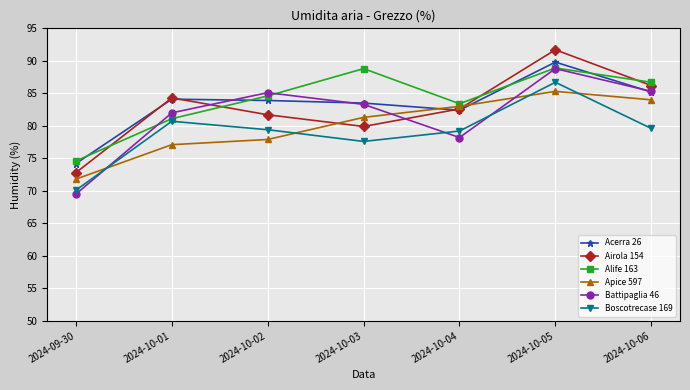

Which series ends up on top after the final intersection of Battipaglia 46 and Boscotrecase 169?

Battipaglia 46